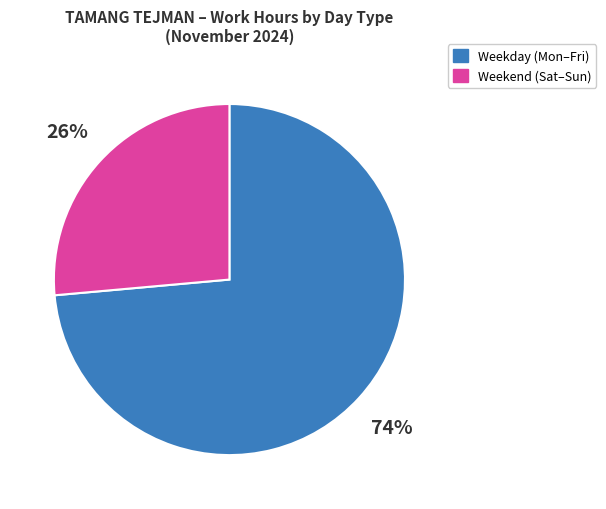

To the nearest percent, what percentage of the pie is Weekend (Sat–Sun)?

26%